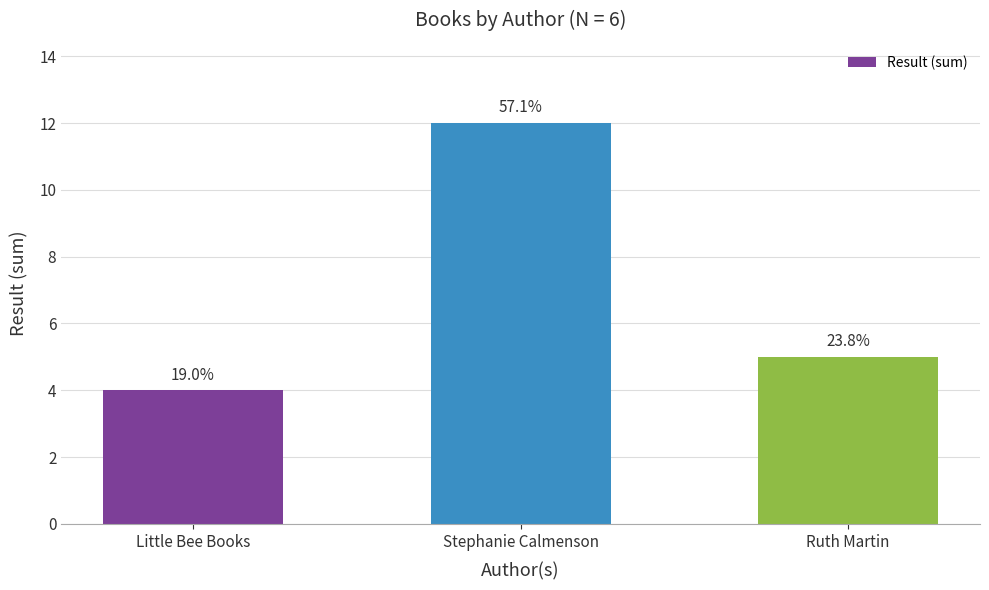

What is the change in value from Little Bee Books to Ruth Martin?

+1